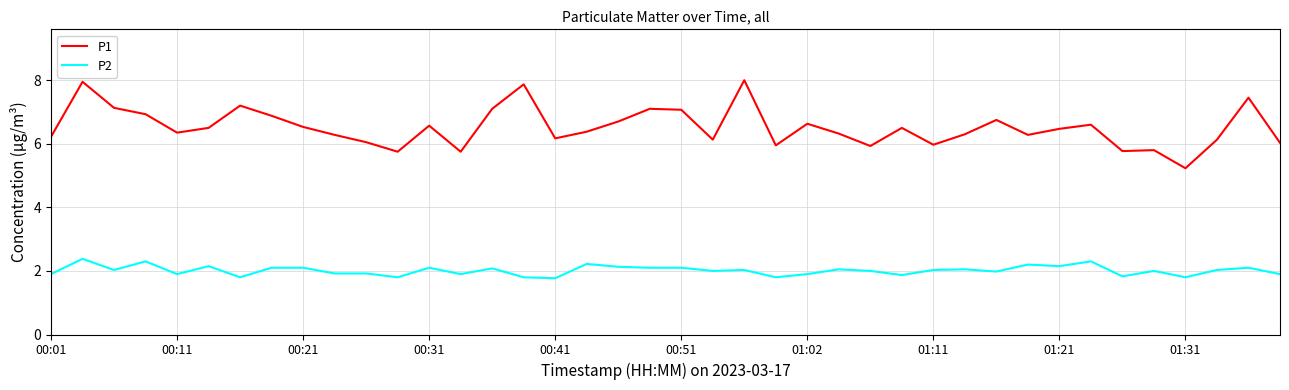

Which series has the largest total across all categories?

P1